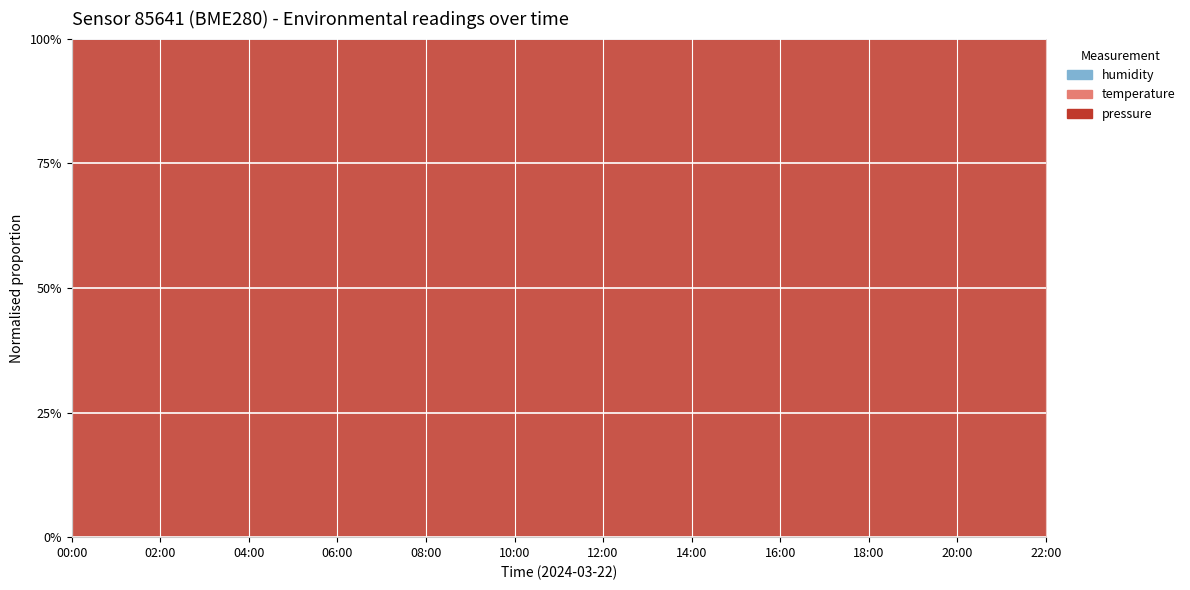

True or false: temperature has more than 0 interior local peaks.

True